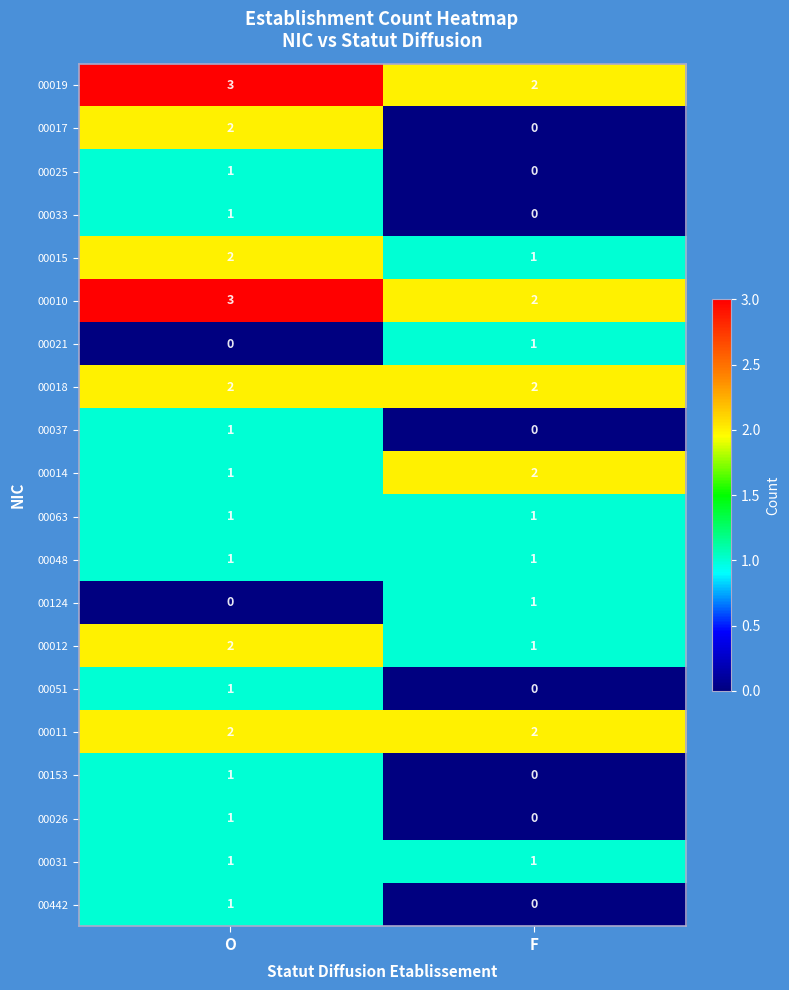

Which category has the highest value across all series?

O